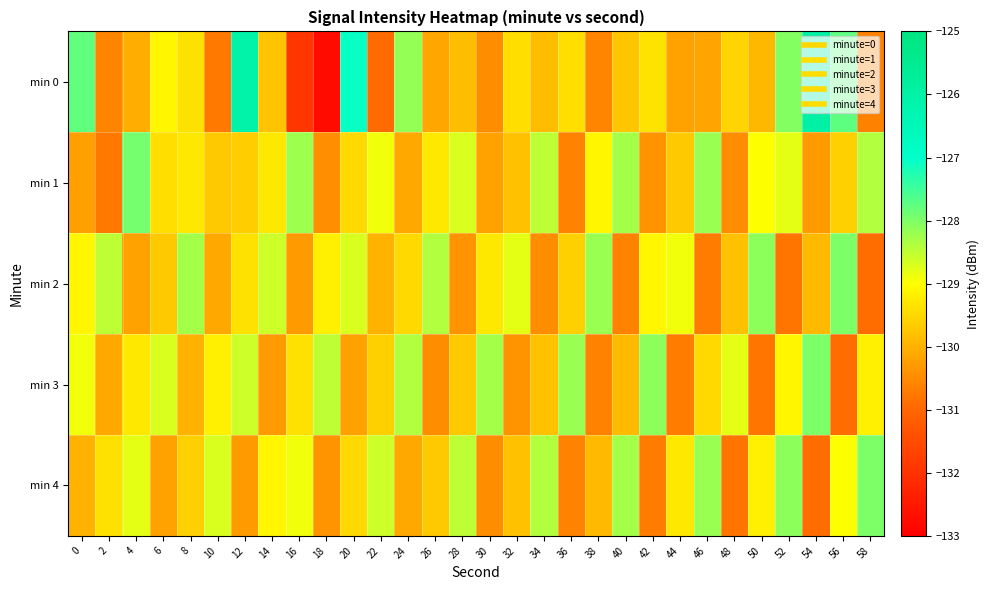

Reading left to right, what are all the values shown in this chart?

min 0: 0=-127.8	2=-130.6	4=-130.1	6=-129.1	8=-129.4	10=-130.7	12=-126.1	14=-129.8	16=-131.9	18=-132.8	20=-127.1	22=-130.9	24=-128.2	26=-130.1	28=-129.9	30=-130.5	32=-129.4	34=-129.9	36=-129.4	38=-130.6	40=-129.7	42=-129.4	44=-130.2	46=-130.2	48=-129.5	50=-129.9	52=-128.0	54=-126.0	56=-127.7	58=-130.6
min 1: 0=-130.2	2=-130.7	4=-127.9	6=-129.4	8=-129.3	10=-129.7	12=-129.6	14=-129.3	16=-128.2	18=-130.5	20=-129.5	22=-128.9	24=-130.1	26=-129.3	28=-128.7	30=-130.2	32=-129.8	34=-128.5	36=-130.6	38=-129.1	40=-128.3	42=-130.4	44=-129.7	46=-128.2	48=-130.5	50=-129.0	52=-128.8	54=-130.3	56=-129.6	58=-128.4
min 2: 0=-129.1	2=-128.5	4=-130.2	6=-129.7	8=-128.3	10=-130.1	12=-129.4	14=-128.6	16=-130.3	18=-129.2	20=-128.7	22=-130.0	24=-129.5	26=-128.4	28=-130.4	30=-129.3	32=-128.8	34=-130.5	36=-129.6	38=-128.2	40=-130.6	42=-129.1	44=-128.9	46=-130.7	48=-129.8	50=-128.1	52=-130.8	54=-129.9	56=-128.0	58=-130.9
min 3: 0=-128.9	2=-130.1	4=-129.3	6=-128.7	8=-130.0	10=-129.2	12=-128.6	14=-130.3	16=-129.4	18=-128.5	20=-130.2	22=-129.6	24=-128.4	26=-130.5	28=-129.7	30=-128.3	32=-130.4	34=-129.8	36=-128.2	38=-130.6	40=-129.9	42=-128.1	44=-130.7	46=-129.5	48=-128.8	50=-130.8	52=-129.1	54=-128.0	56=-130.9	58=-129.2
min 4: 0=-130.0	2=-129.4	4=-128.8	6=-130.2	8=-129.6	10=-128.7	12=-130.3	14=-129.1	16=-128.9	18=-130.4	20=-129.5	22=-128.6	24=-130.1	26=-129.7	28=-128.5	30=-130.5	32=-129.8	34=-128.4	36=-130.6	38=-129.9	40=-128.3	42=-130.7	44=-129.3	46=-128.2	48=-130.8	50=-129.2	52=-128.1	54=-130.9	56=-129.0	58=-128.0